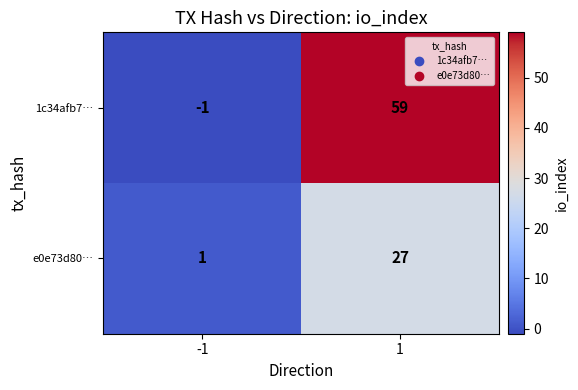

Which series has the largest range (max minus min)?

1c34afb7…